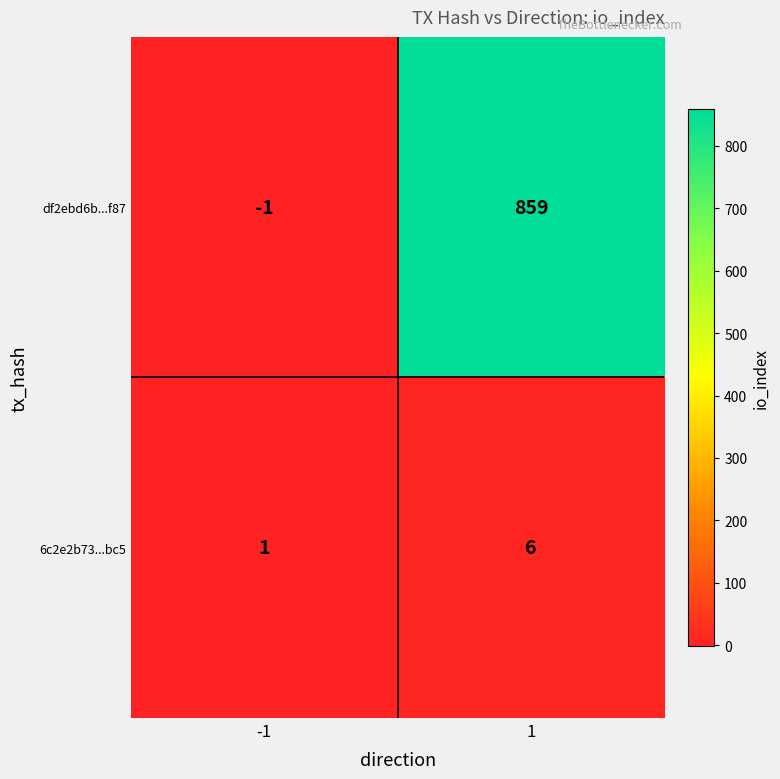

At -1, list the series in order from smallest to largest.

df2ebd6b...f87, 6c2e2b73...bc5